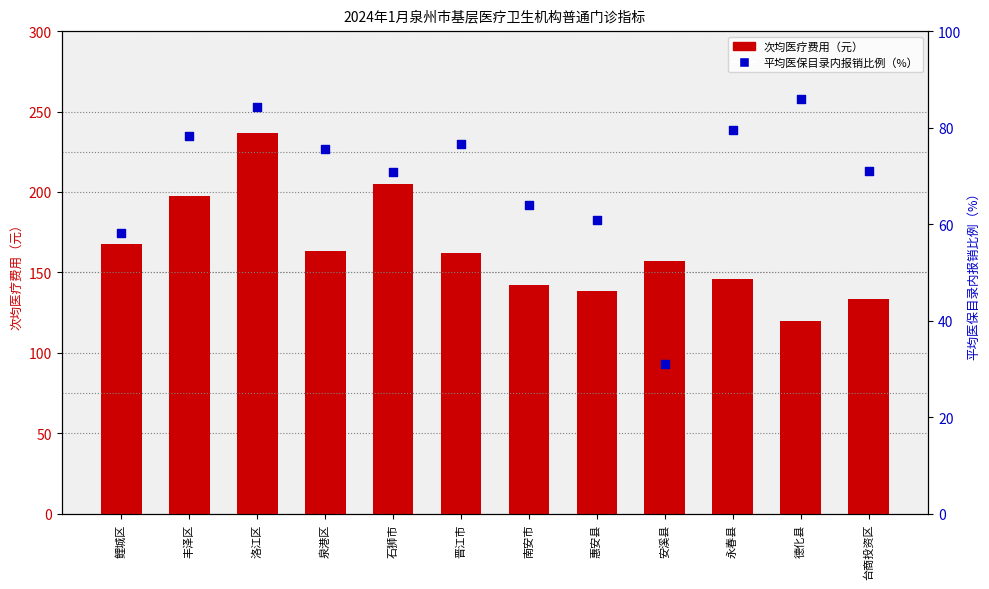

Which series contains the highest Y value?

次均医疗费用（元）